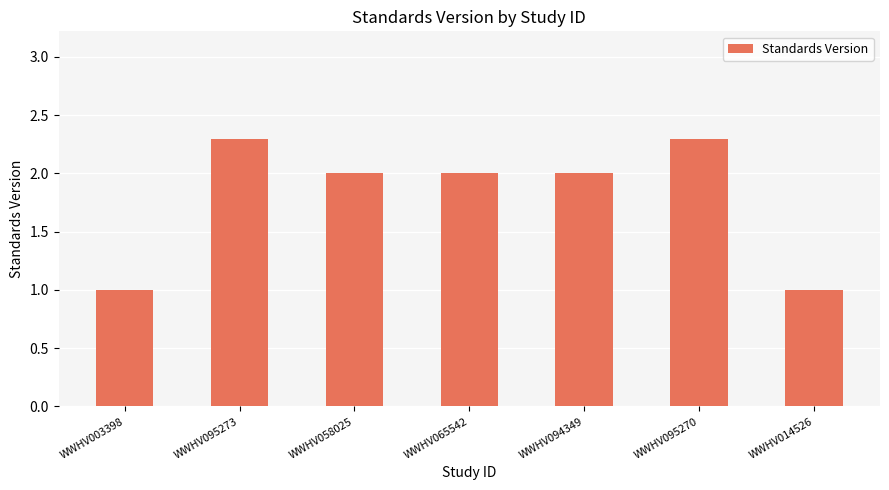

What is the greatest value displayed?

2.3